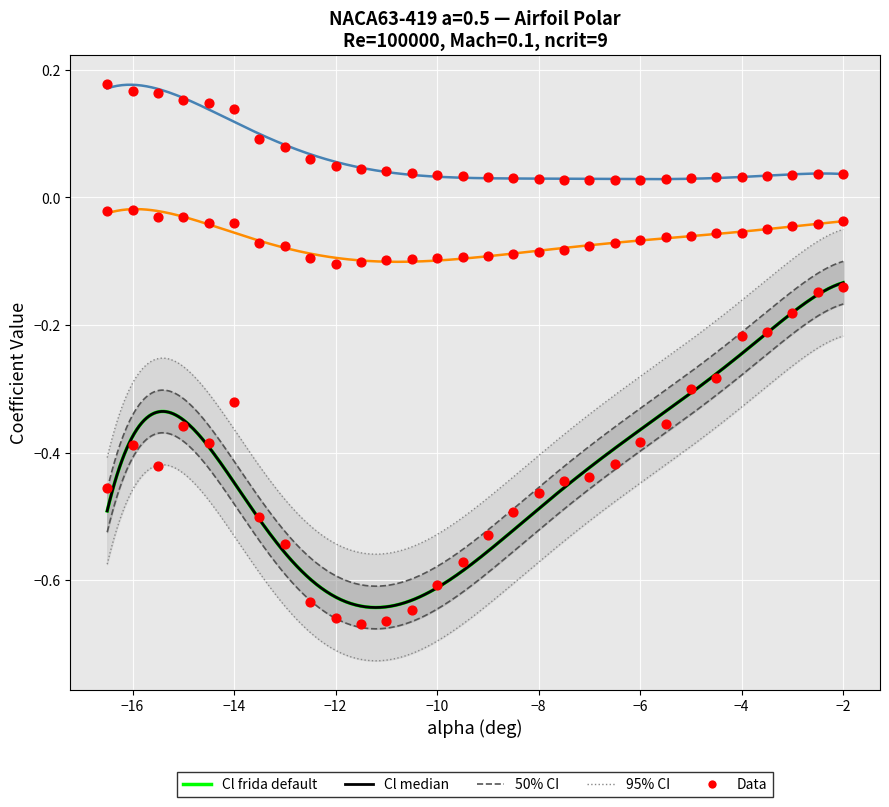

At which category is the sum across all series the highest?

−2